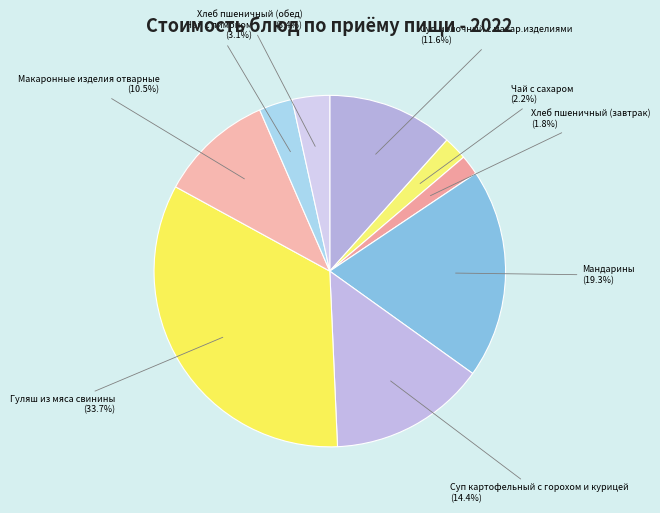

Combined, do Гуляш из мяса свинины and Хлеб пшеничный (обед) account for over 50%?

No